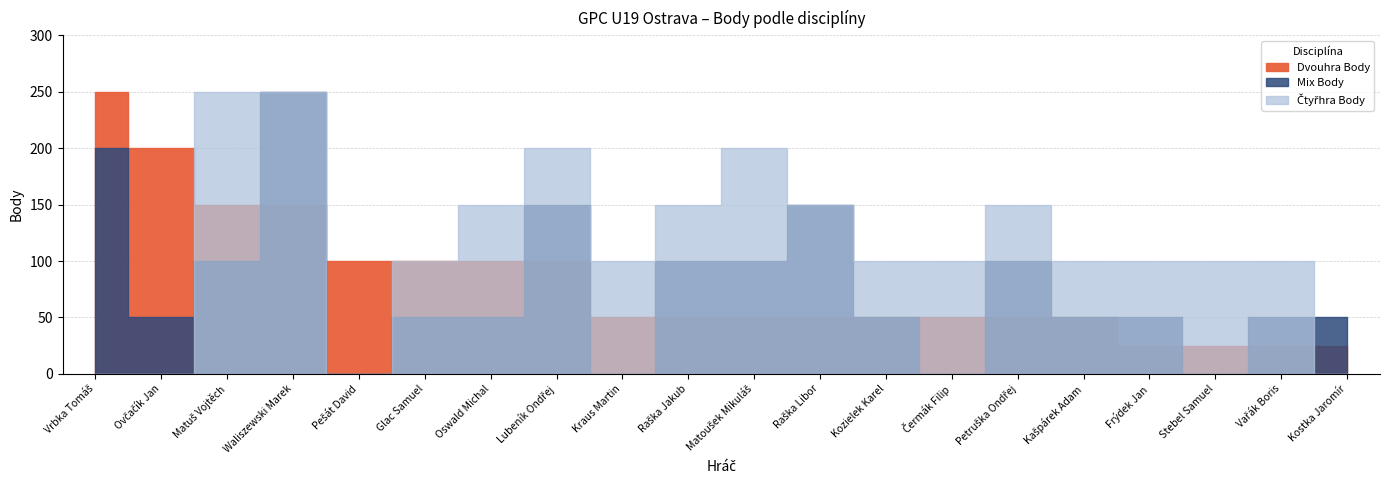

At how many categories does at least one series exceed 40?

20